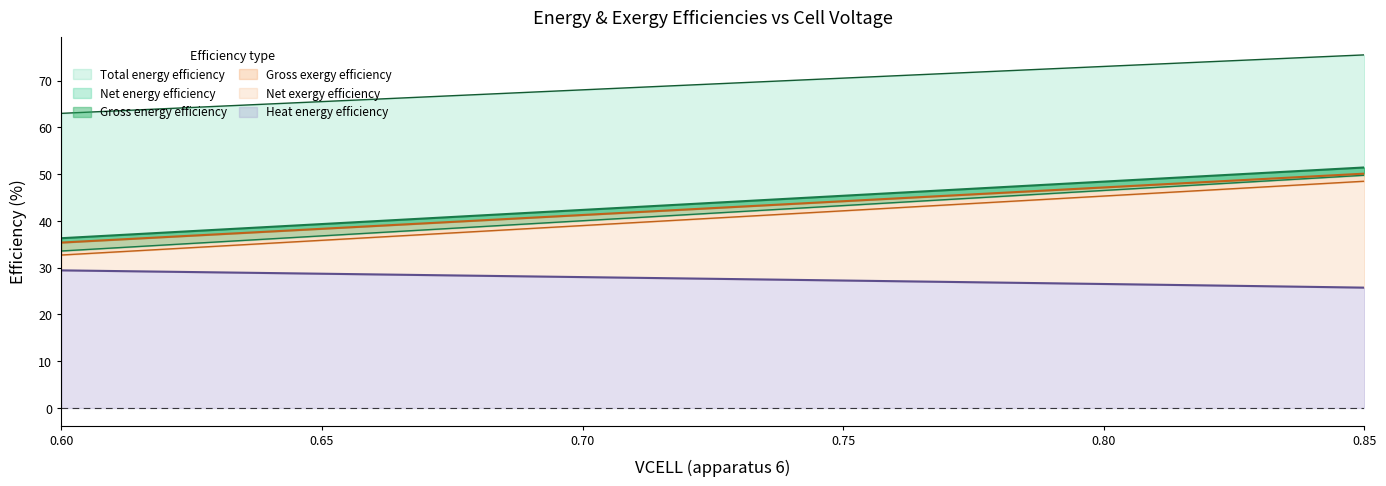

What is the approximate value of Heat energy efficiency at 0.60?

29.3